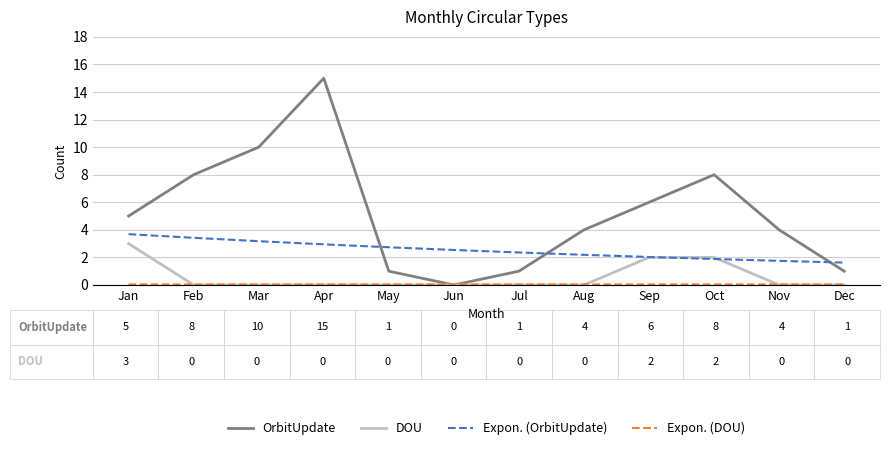

Is the value of OrbitUpdate at Nov greater than the value of DOU at Nov?

Yes